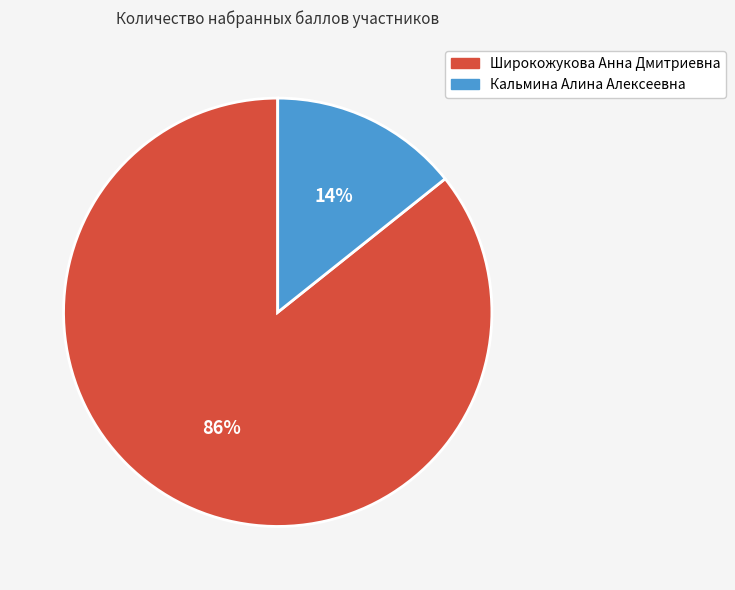

To the nearest percent, what is the combined percentage of Кальмина Алина Алексеевна and Широкожукова Анна Дмитриевна?

100%